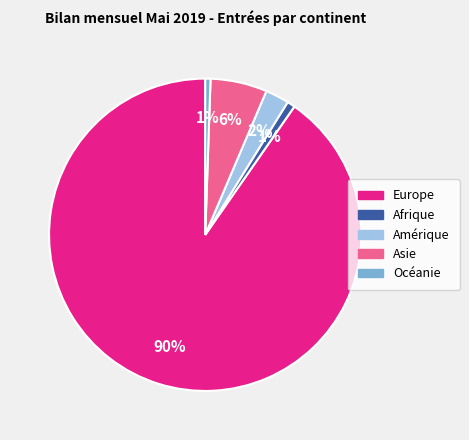

How many segments does this pie chart have?

5